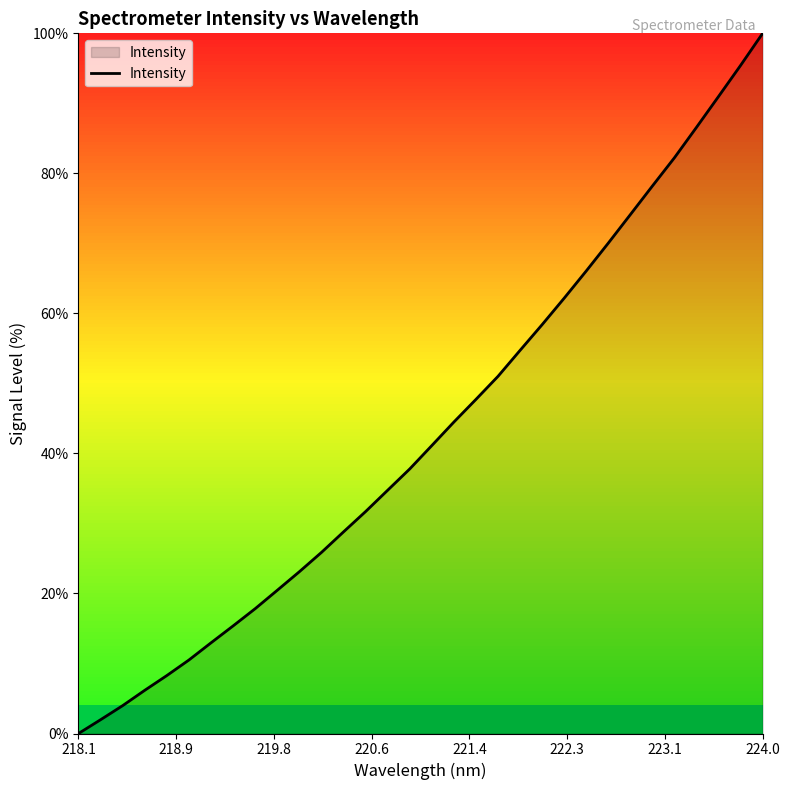

What is the greatest value displayed?

100.0